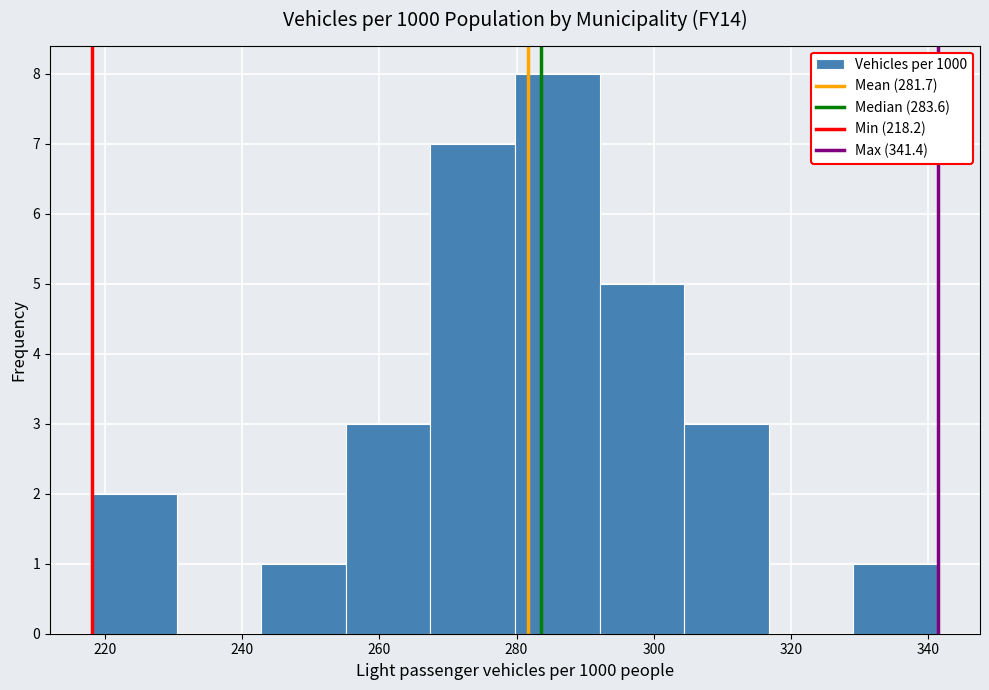

Reading left to right, list every bar in this chart as the range it spans on the x-axis followed by its height. Neither the bar edges nor the heights are printed on the chart, so give them approximately, as read against the axes.

218 to 230: 2
230 to 242: 0
242 to 256: 1
256 to 268: 3
268 to 280: 7
280 to 292: 8
292 to 304: 5
304 to 316: 3
316 to 330: 0
330 to 342: 1